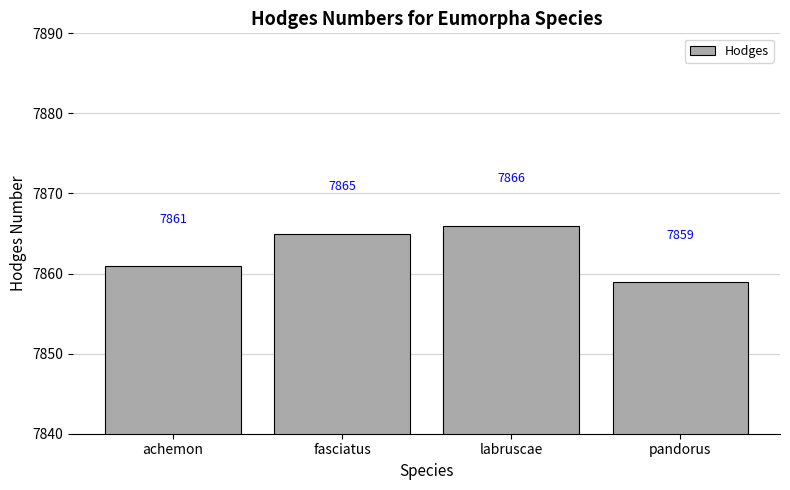

What is the smallest value displayed?

7859